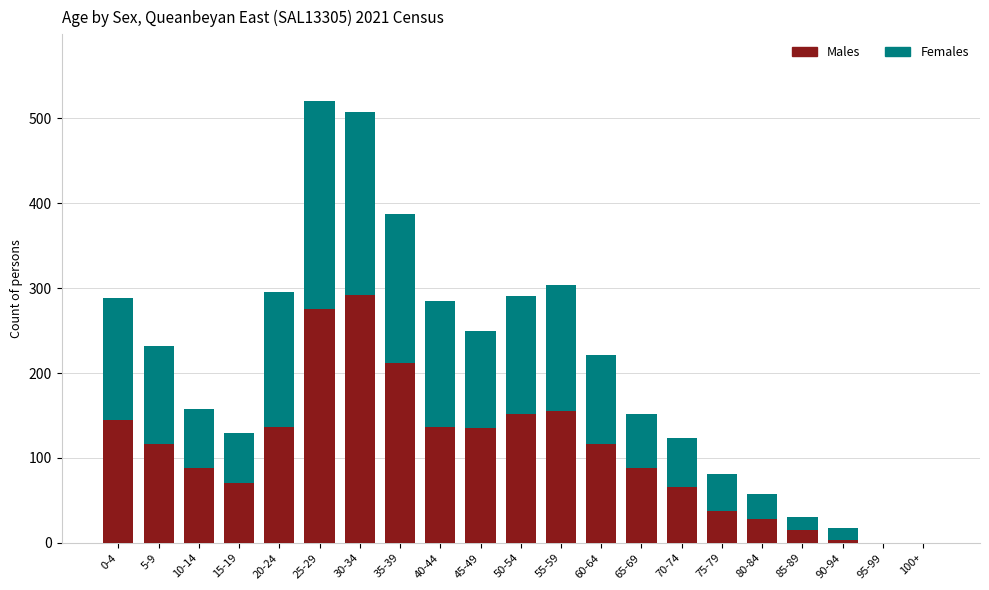

The value of Males at 35-39 is 212. True or false?

True